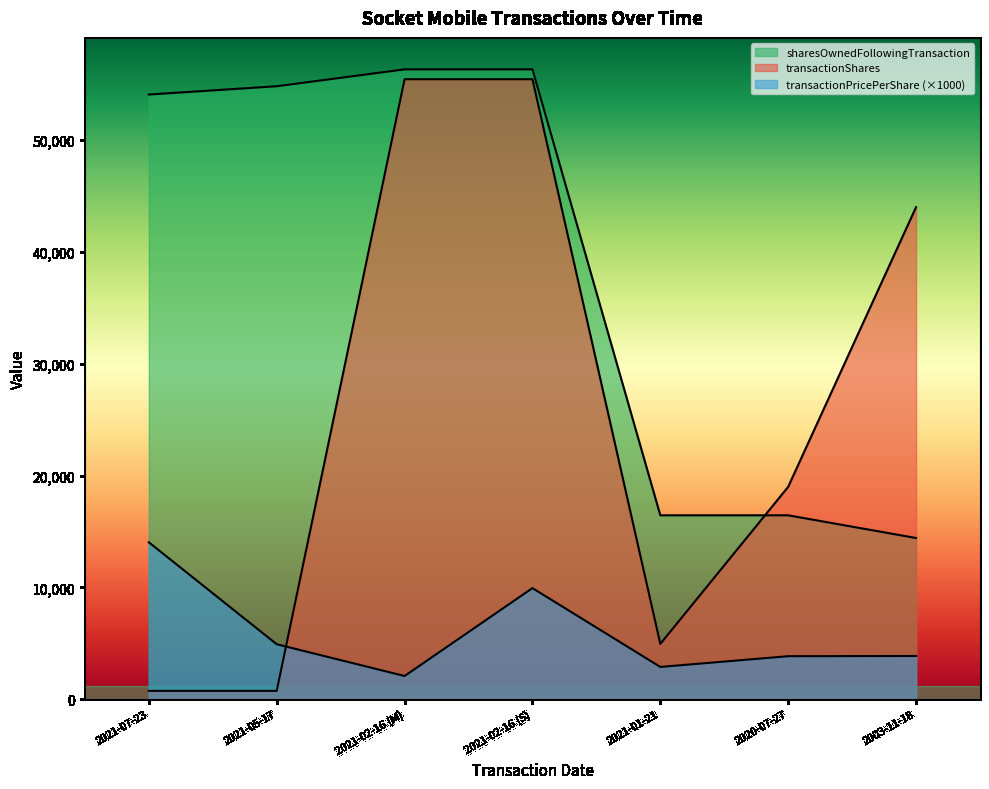

How many categories are shown in the chart?

7